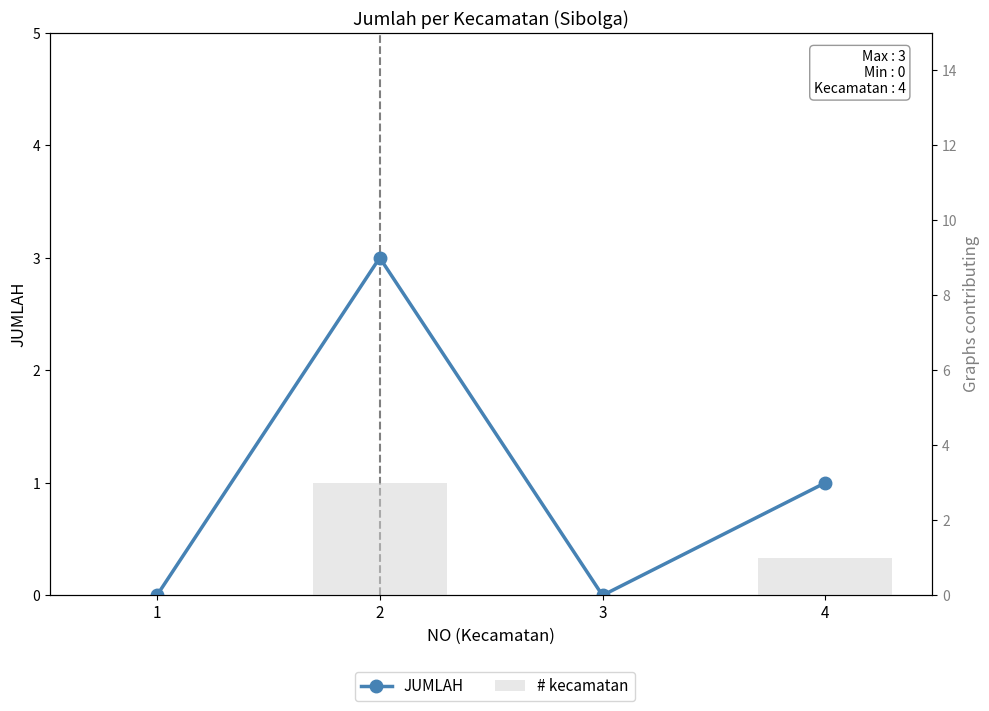

Which series changed the most between 1 and 3?

JUMLAH